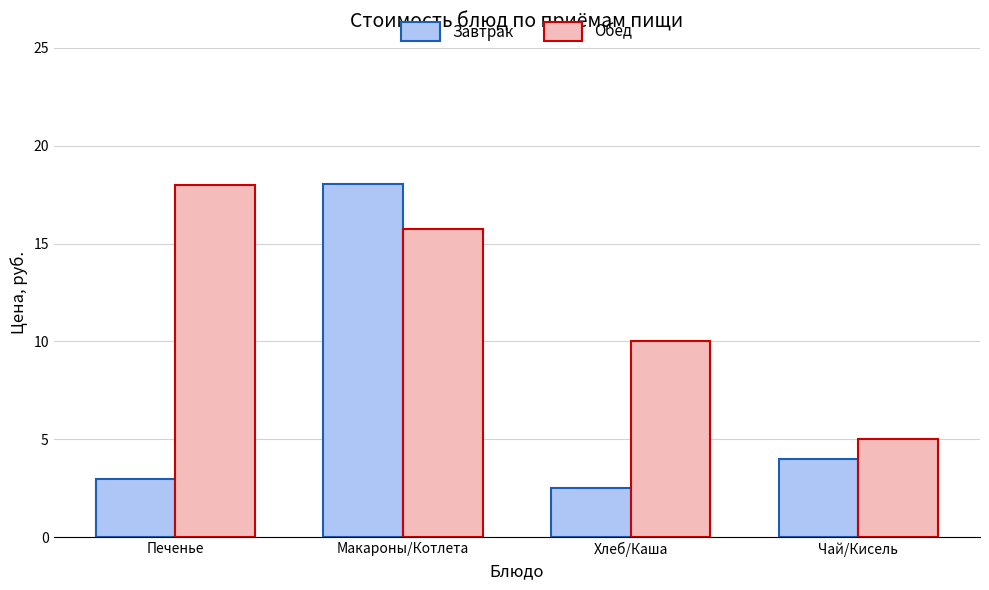

Which series has the largest total across all categories?

Обед